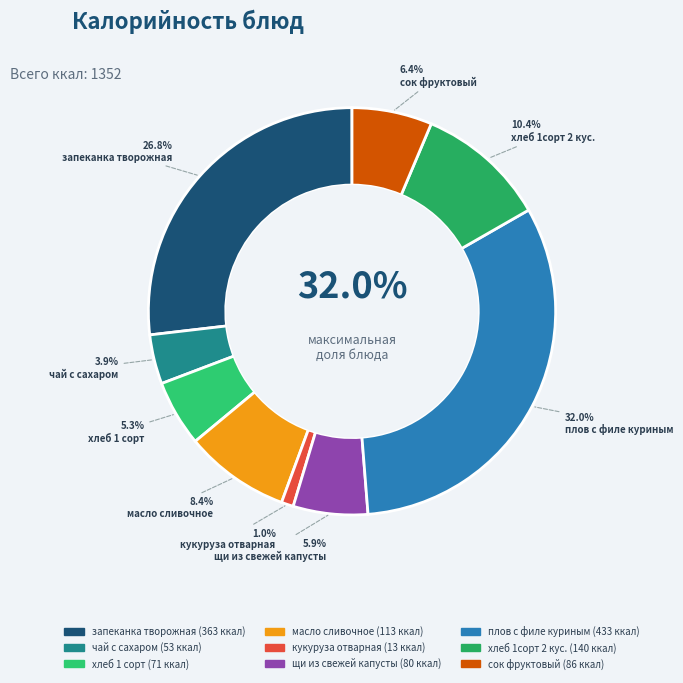

Is it true that плов с филе куриным is 32% of the pie?

True